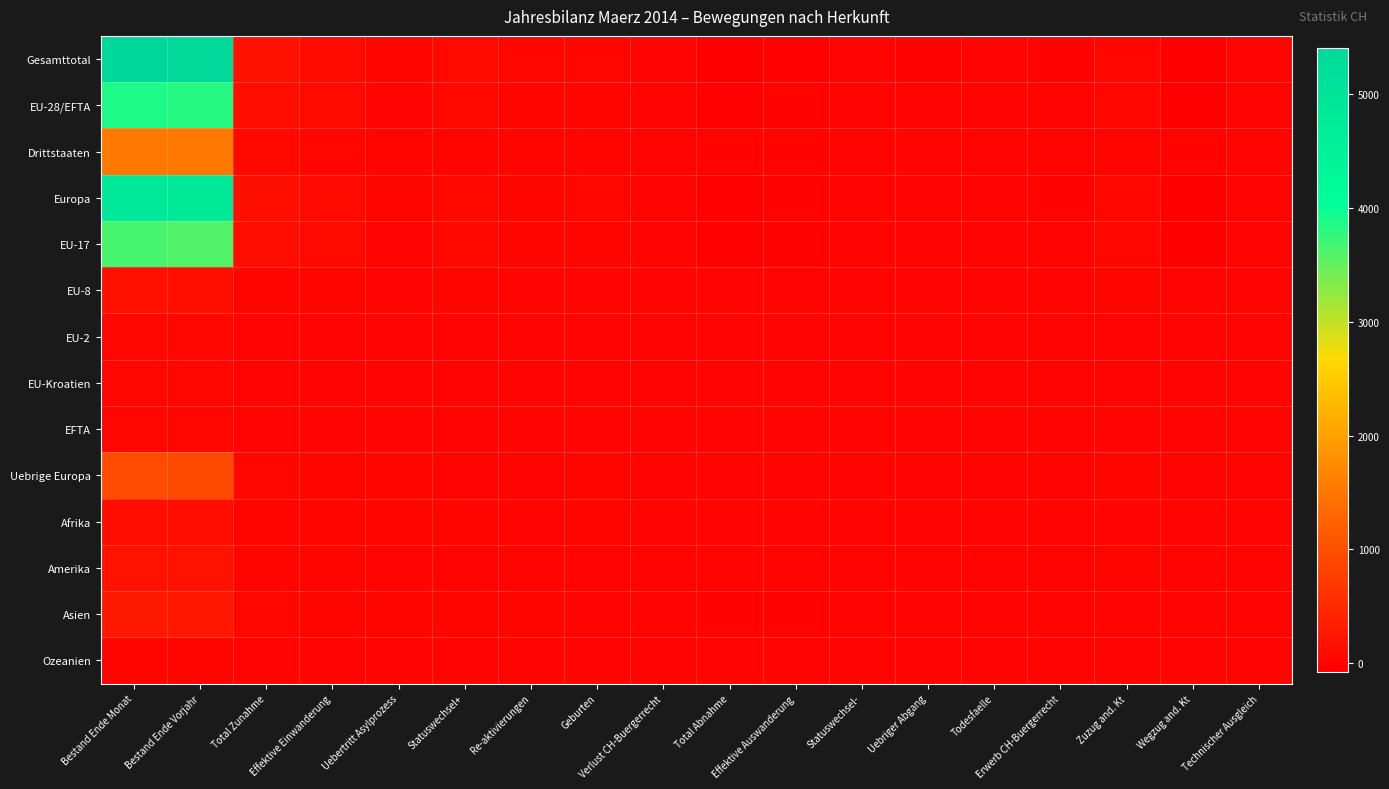

Reading right to left, extract all data points from this chart.

Gesamttotal: Technischer Ausgleich=-3	Wegzug and. Kt=-74	Zuzug and. Kt=39	Erwerb CH-Buergerrecht=-14	Todesfaelle=-5	Uebriger Abgang=-12	Statuswechsel-=-1	Effektive Auswanderung=-38	Total Abnahme=-70	Verlust CH-Buergerrecht=0	Geburten=15	Re-aktivierungen=12	Statuswechsel+=59	Uebertritt Asylprozess=10	Effektive Einwanderung=75	Total Zunahme=171	Bestand Ende Vorjahr=5344	Bestand Ende Monat=5407
EU-28/EFTA: Technischer Ausgleich=-2	Wegzug and. Kt=-60	Zuzug and. Kt=36	Erwerb CH-Buergerrecht=-8	Todesfaelle=-3	Uebriger Abgang=-9	Statuswechsel-=-1	Effektive Auswanderung=-24	Total Abnahme=-45	Verlust CH-Buergerrecht=0	Geburten=8	Re-aktivierungen=3	Statuswechsel+=54	Uebertritt Asylprozess=0	Effektive Einwanderung=59	Total Zunahme=124	Bestand Ende Vorjahr=3832	Bestand Ende Monat=3885
Drittstaaten: Technischer Ausgleich=-1	Wegzug and. Kt=-14	Zuzug and. Kt=3	Erwerb CH-Buergerrecht=-6	Todesfaelle=-2	Uebriger Abgang=-3	Statuswechsel-=0	Effektive Auswanderung=-14	Total Abnahme=-25	Verlust CH-Buergerrecht=0	Geburten=7	Re-aktivierungen=9	Statuswechsel+=5	Uebertritt Asylprozess=10	Effektive Einwanderung=16	Total Zunahme=47	Bestand Ende Vorjahr=1512	Bestand Ende Monat=1522
Europa: Technischer Ausgleich=-2	Wegzug and. Kt=-64	Zuzug and. Kt=38	Erwerb CH-Buergerrecht=-12	Todesfaelle=-5	Uebriger Abgang=-9	Statuswechsel-=-1	Effektive Auswanderung=-25	Total Abnahme=-52	Verlust CH-Buergerrecht=0	Geburten=13	Re-aktivierungen=3	Statuswechsel+=54	Uebertritt Asylprozess=1	Effektive Einwanderung=65	Total Zunahme=136	Bestand Ende Vorjahr=4784	Bestand Ende Monat=4840
EU-17: Technischer Ausgleich=-2	Wegzug and. Kt=-56	Zuzug and. Kt=35	Erwerb CH-Buergerrecht=-6	Todesfaelle=-3	Uebriger Abgang=-8	Statuswechsel-=-1	Effektive Auswanderung=-24	Total Abnahme=-42	Verlust CH-Buergerrecht=0	Geburten=8	Re-aktivierungen=3	Statuswechsel+=46	Uebertritt Asylprozess=0	Effektive Einwanderung=56	Total Zunahme=113	Bestand Ende Vorjahr=3607	Bestand Ende Monat=3655
EU-8: Technischer Ausgleich=0	Wegzug and. Kt=-3	Zuzug and. Kt=1	Erwerb CH-Buergerrecht=-2	Todesfaelle=0	Uebriger Abgang=-1	Statuswechsel-=0	Effektive Auswanderung=0	Total Abnahme=-3	Verlust CH-Buergerrecht=0	Geburten=0	Re-aktivierungen=0	Statuswechsel+=8	Uebertritt Asylprozess=0	Effektive Einwanderung=3	Total Zunahme=11	Bestand Ende Vorjahr=150	Bestand Ende Monat=156
EU-2: Technischer Ausgleich=0	Wegzug and. Kt=0	Zuzug and. Kt=0	Erwerb CH-Buergerrecht=0	Todesfaelle=0	Uebriger Abgang=0	Statuswechsel-=0	Effektive Auswanderung=0	Total Abnahme=0	Verlust CH-Buergerrecht=0	Geburten=0	Re-aktivierungen=0	Statuswechsel+=0	Uebertritt Asylprozess=0	Effektive Einwanderung=0	Total Zunahme=0	Bestand Ende Vorjahr=24	Bestand Ende Monat=24
EU-Kroatien: Technischer Ausgleich=0	Wegzug and. Kt=0	Zuzug and. Kt=0	Erwerb CH-Buergerrecht=0	Todesfaelle=0	Uebriger Abgang=0	Statuswechsel-=0	Effektive Auswanderung=0	Total Abnahme=0	Verlust CH-Buergerrecht=0	Geburten=0	Re-aktivierungen=0	Statuswechsel+=0	Uebertritt Asylprozess=0	Effektive Einwanderung=0	Total Zunahme=0	Bestand Ende Vorjahr=36	Bestand Ende Monat=36
EFTA: Technischer Ausgleich=0	Wegzug and. Kt=-1	Zuzug and. Kt=0	Erwerb CH-Buergerrecht=0	Todesfaelle=0	Uebriger Abgang=0	Statuswechsel-=0	Effektive Auswanderung=0	Total Abnahme=0	Verlust CH-Buergerrecht=0	Geburten=0	Re-aktivierungen=0	Statuswechsel+=0	Uebertritt Asylprozess=0	Effektive Einwanderung=0	Total Zunahme=0	Bestand Ende Vorjahr=15	Bestand Ende Monat=14
Uebrige Europa: Technischer Ausgleich=0	Wegzug and. Kt=-4	Zuzug and. Kt=2	Erwerb CH-Buergerrecht=-4	Todesfaelle=-2	Uebriger Abgang=0	Statuswechsel-=0	Effektive Auswanderung=-1	Total Abnahme=-7	Verlust CH-Buergerrecht=0	Geburten=5	Re-aktivierungen=0	Statuswechsel+=0	Uebertritt Asylprozess=1	Effektive Einwanderung=6	Total Zunahme=12	Bestand Ende Vorjahr=952	Bestand Ende Monat=955
Afrika: Technischer Ausgleich=-2	Wegzug and. Kt=-8	Zuzug and. Kt=0	Erwerb CH-Buergerrecht=0	Todesfaelle=0	Uebriger Abgang=-1	Statuswechsel-=0	Effektive Auswanderung=0	Total Abnahme=-1	Verlust CH-Buergerrecht=0	Geburten=2	Re-aktivierungen=0	Statuswechsel+=2	Uebertritt Asylprozess=3	Effektive Einwanderung=1	Total Zunahme=8	Bestand Ende Vorjahr=122	Bestand Ende Monat=119
Amerika: Technischer Ausgleich=0	Wegzug and. Kt=0	Zuzug and. Kt=1	Erwerb CH-Buergerrecht=-1	Todesfaelle=0	Uebriger Abgang=0	Statuswechsel-=0	Effektive Auswanderung=-3	Total Abnahme=-4	Verlust CH-Buergerrecht=0	Geburten=0	Re-aktivierungen=0	Statuswechsel+=0	Uebertritt Asylprozess=0	Effektive Einwanderung=6	Total Zunahme=6	Bestand Ende Vorjahr=175	Bestand Ende Monat=178
Asien: Technischer Ausgleich=0	Wegzug and. Kt=-2	Zuzug and. Kt=0	Erwerb CH-Buergerrecht=-1	Todesfaelle=0	Uebriger Abgang=-2	Statuswechsel-=0	Effektive Auswanderung=-10	Total Abnahme=-13	Verlust CH-Buergerrecht=0	Geburten=0	Re-aktivierungen=9	Statuswechsel+=3	Uebertritt Asylprozess=6	Effektive Einwanderung=3	Total Zunahme=21	Bestand Ende Vorjahr=253	Bestand Ende Monat=259
Ozeanien: Technischer Ausgleich=0	Wegzug and. Kt=0	Zuzug and. Kt=0	Erwerb CH-Buergerrecht=0	Todesfaelle=0	Uebriger Abgang=0	Statuswechsel-=0	Effektive Auswanderung=0	Total Abnahme=0	Verlust CH-Buergerrecht=0	Geburten=0	Re-aktivierungen=0	Statuswechsel+=0	Uebertritt Asylprozess=0	Effektive Einwanderung=0	Total Zunahme=0	Bestand Ende Vorjahr=9	Bestand Ende Monat=9